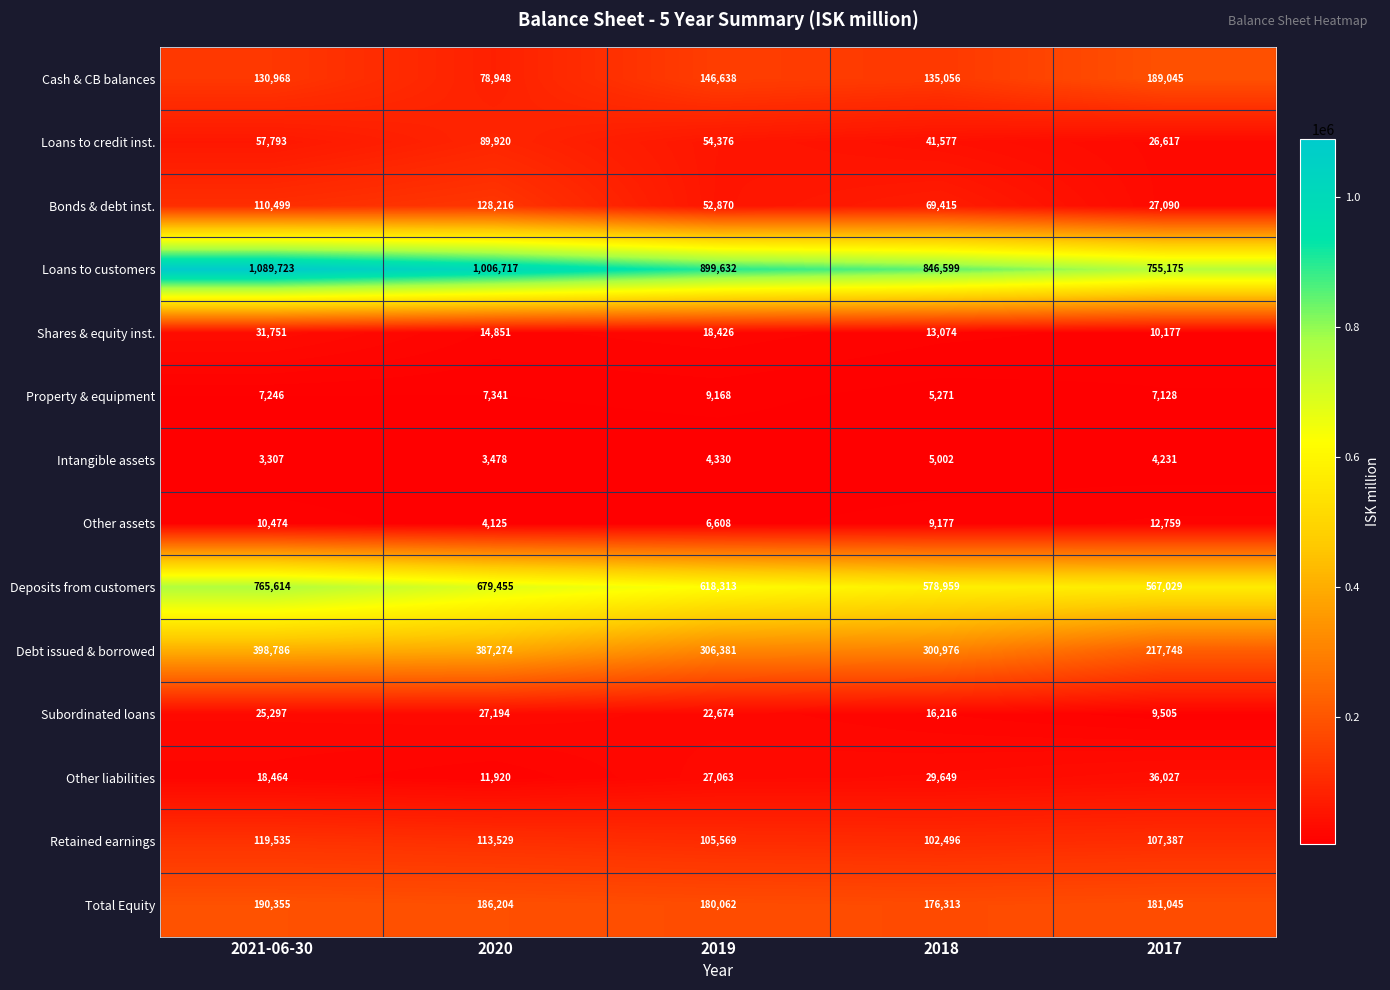

What is the approximate value of Debt issued & borrowed at 2019, to the nearest 100?

306400